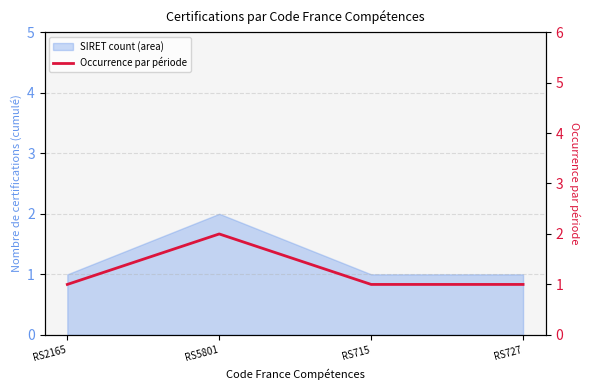

The chart shows a value of 0 at RS2165. True or false?

False